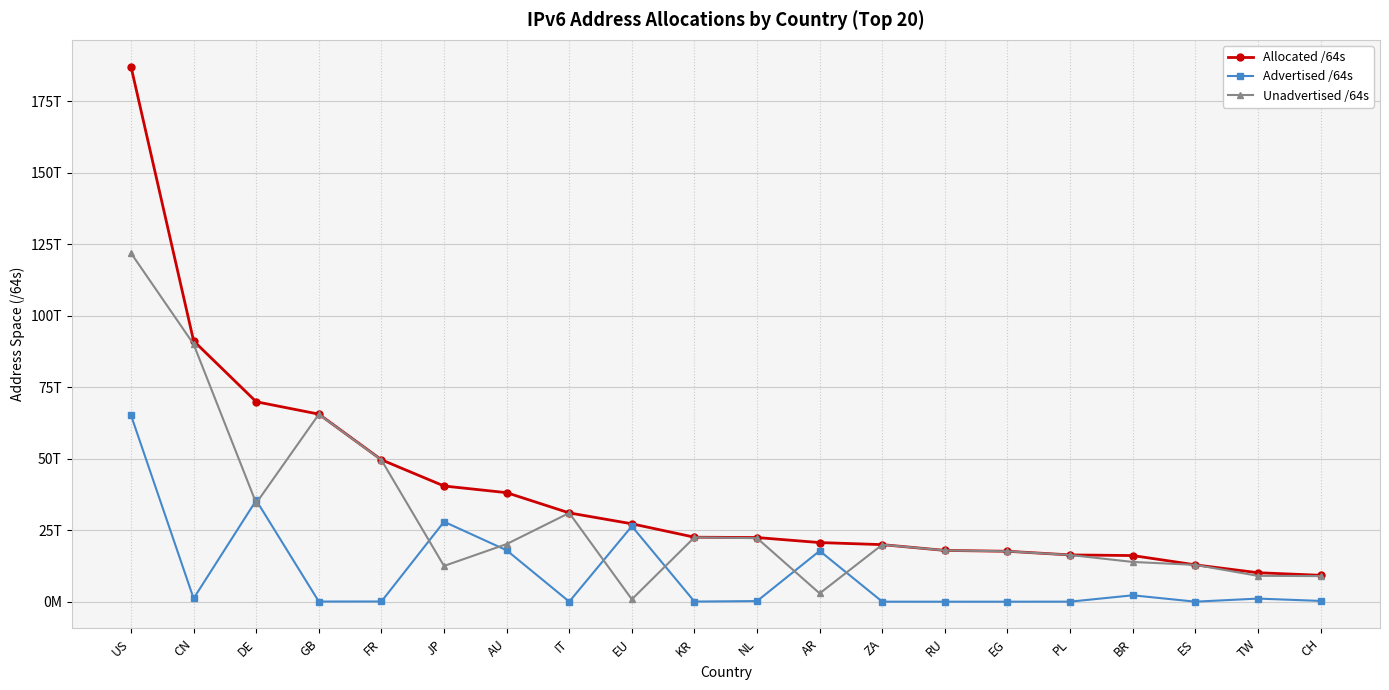

Is this an area chart (filled region under the line)?

No